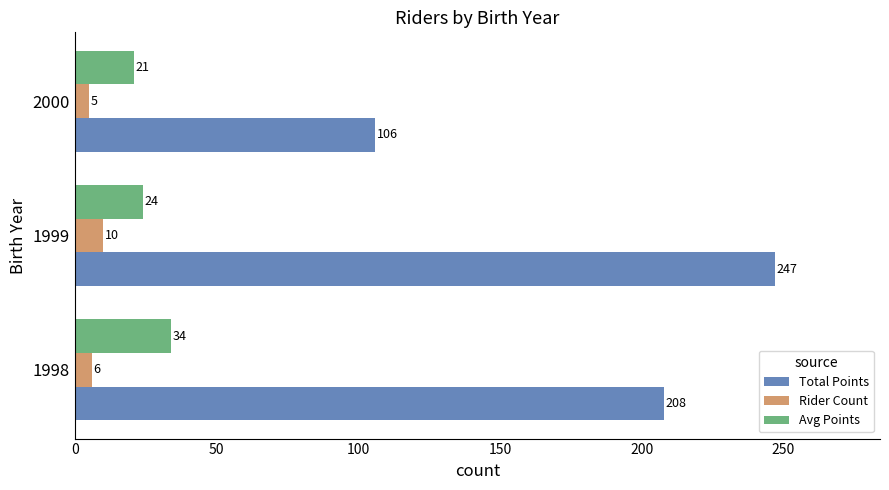

What is the sum of all Total Points values?

561